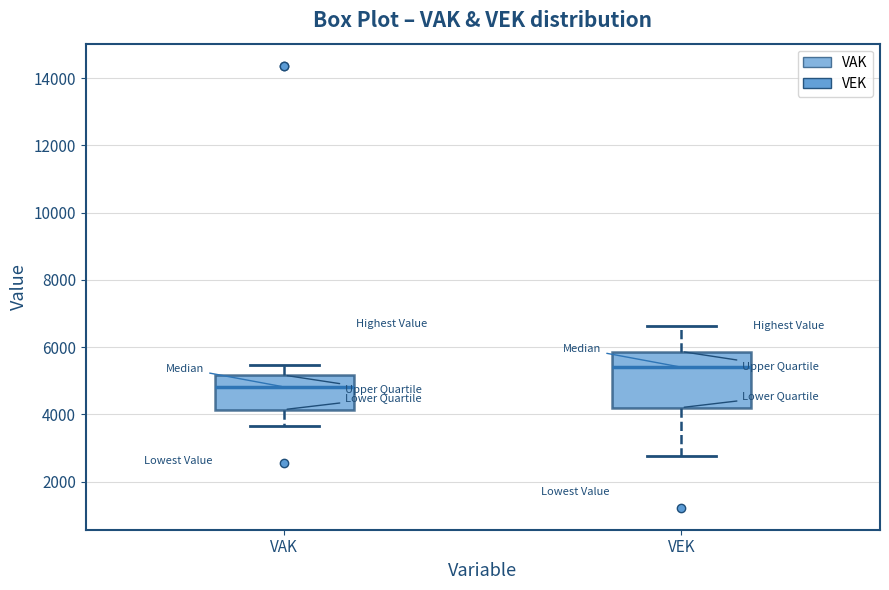

Where does the median line of the box for VEK sit on the y-axis? The values are not printed on the chart, so give them approximately, as read against the axis.

5400